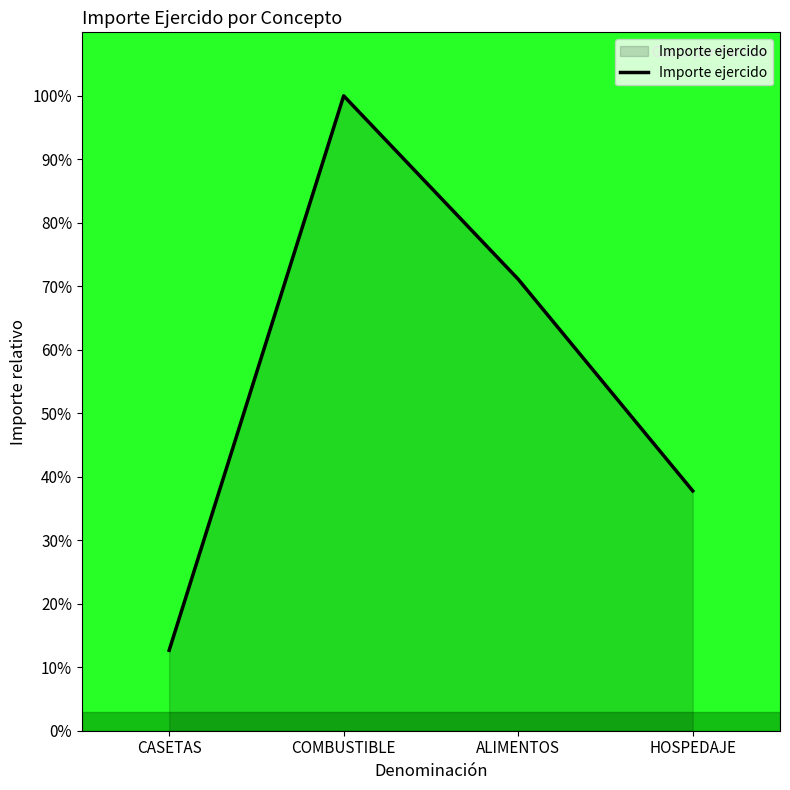

Rank the categories by value from lowest to highest.

CASETAS, HOSPEDAJE, ALIMENTOS, COMBUSTIBLE